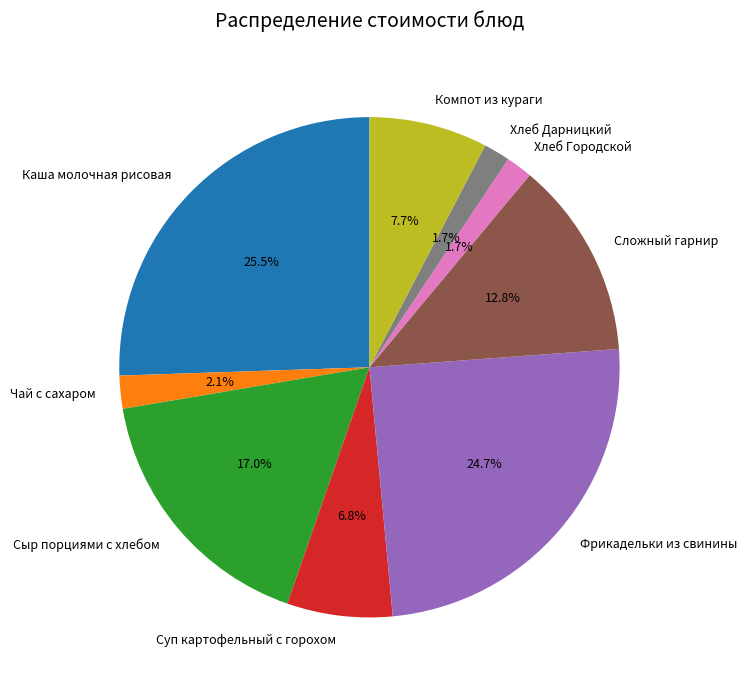

True or false: Сложный гарнир accounts for 13% of the total.

True